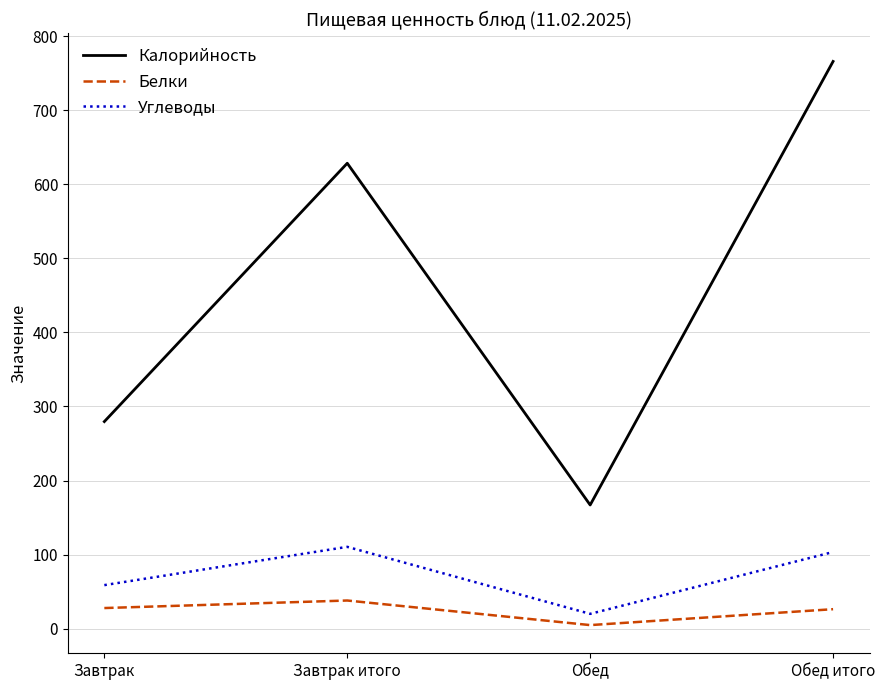

How many interior local valleys does the Калорийность series have?

1